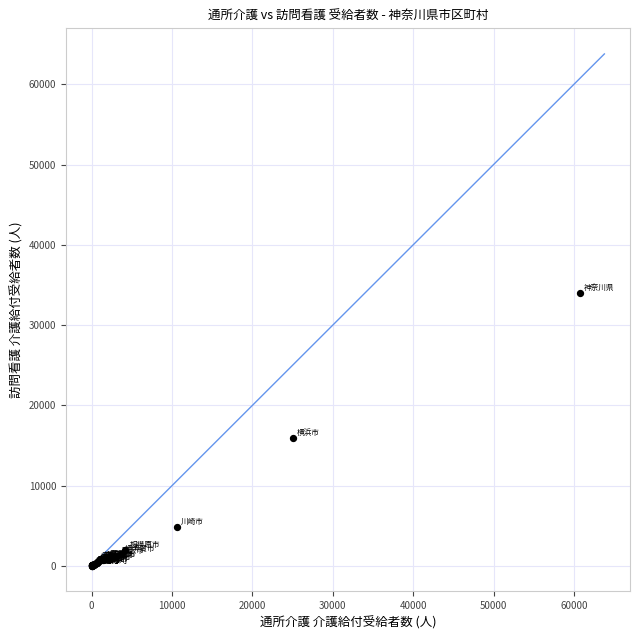

What Y value in the scatter plot is closest to 17022?

15976